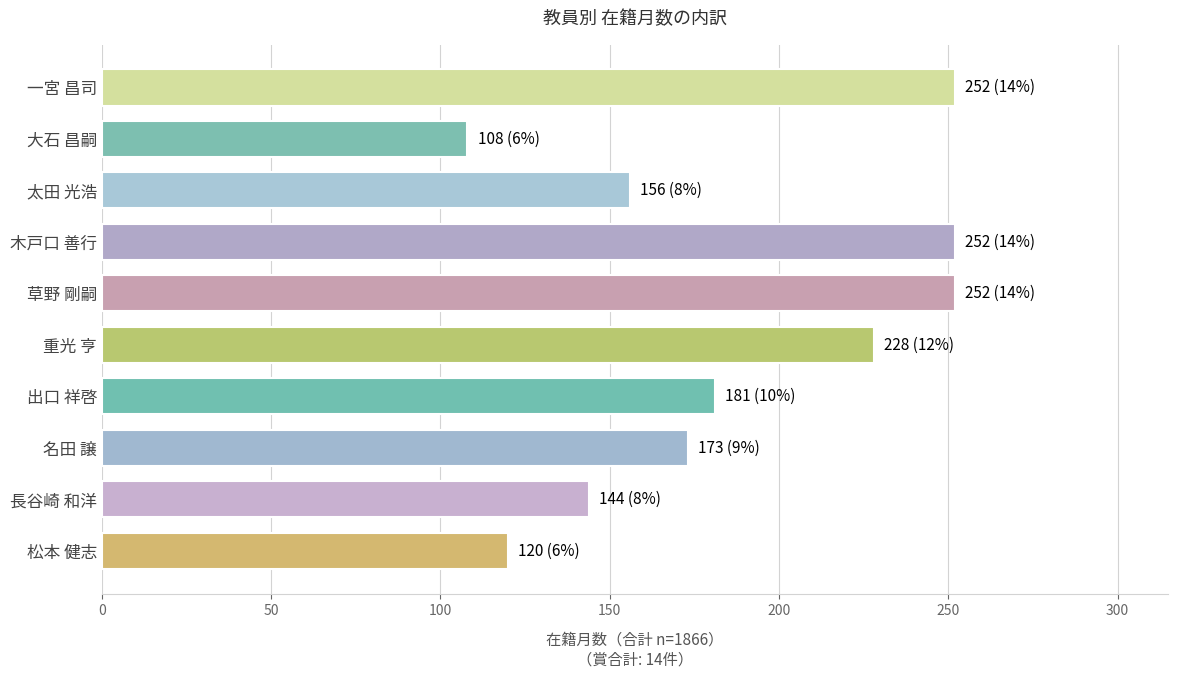

What is the greatest value displayed?

252